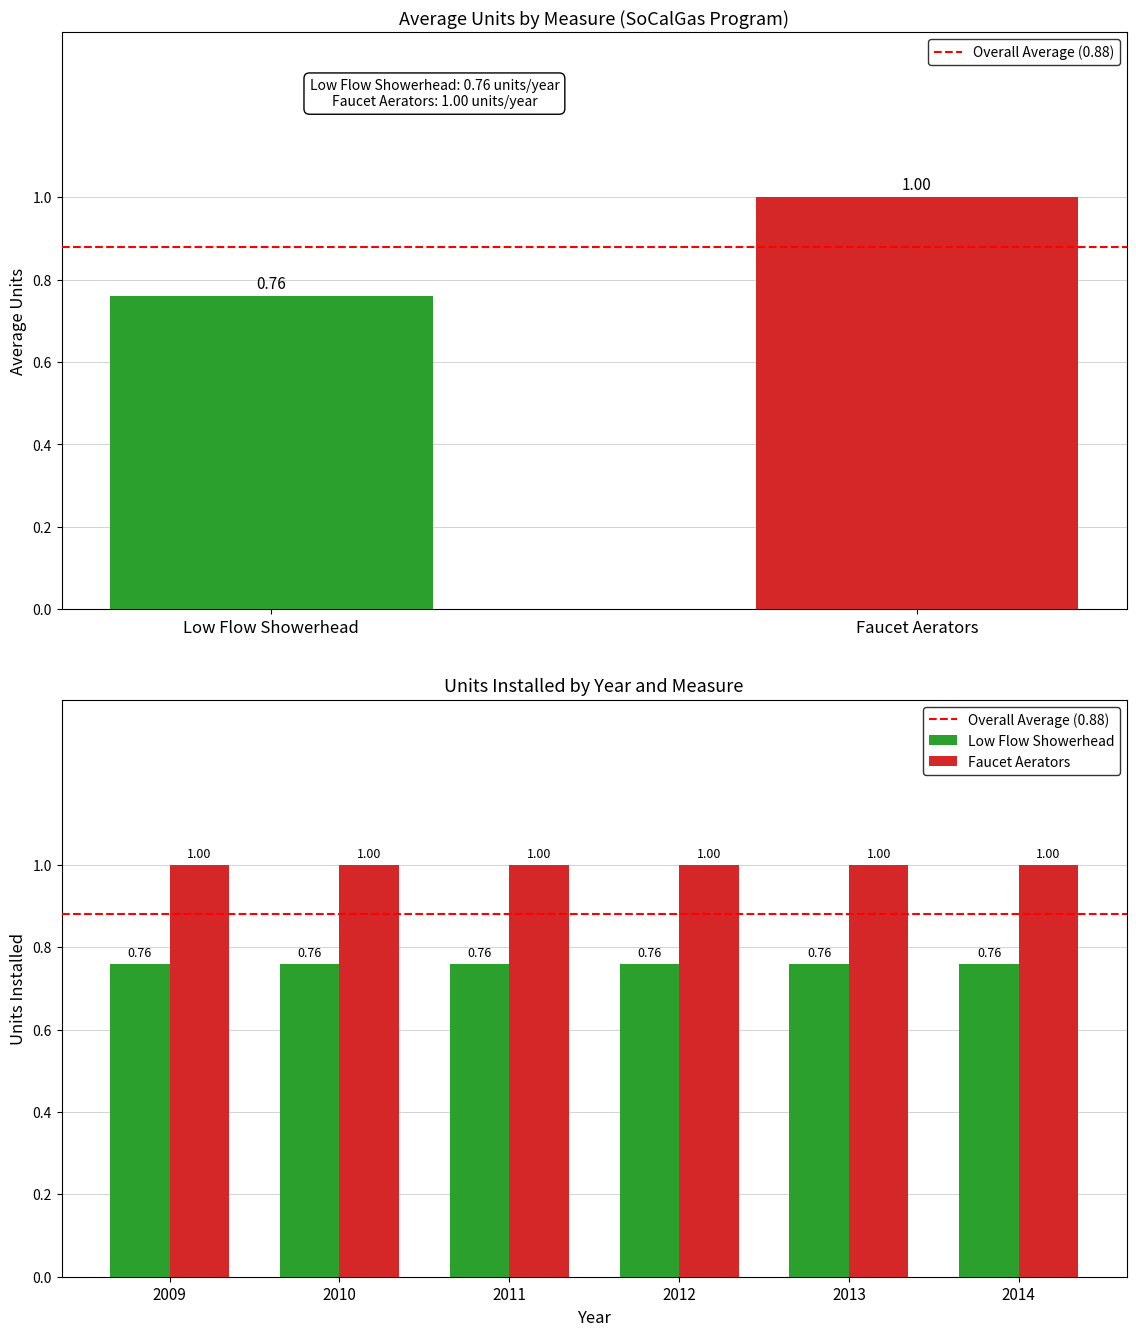

Does the chart contain stacked bars?

No